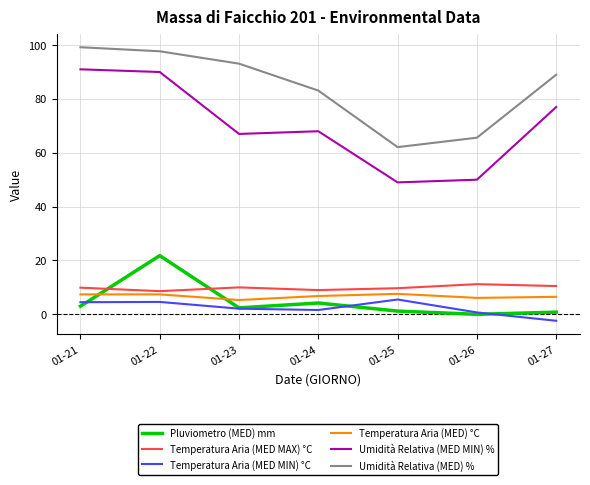

Rank the series by their maximum value, from highest to lowest.

Umidità Relativa (MED) %, Umidità Relativa (MED MIN) %, Pluviometro (MED) mm, Temperatura Aria (MED MAX) °C, Temperatura Aria (MED) °C, Temperatura Aria (MED MIN) °C